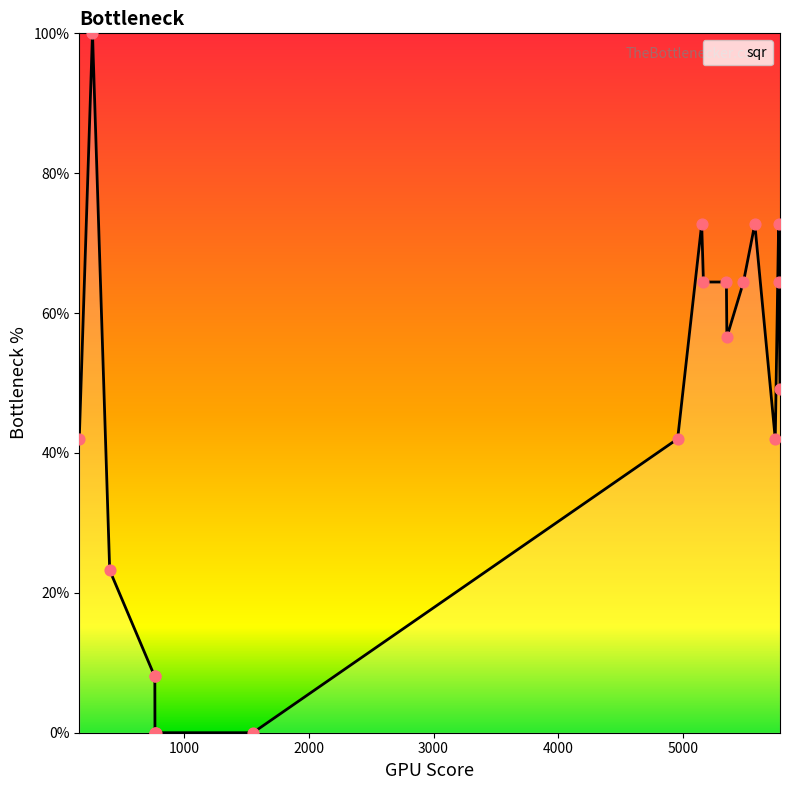

What is the difference between the maximum and minimum values?

100.0